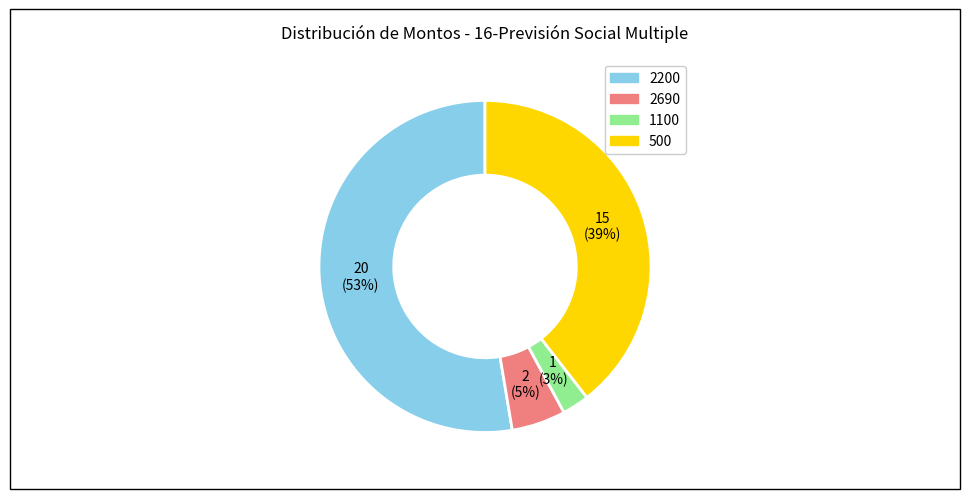

To the nearest percent, what portion does 2690 represent?

5%